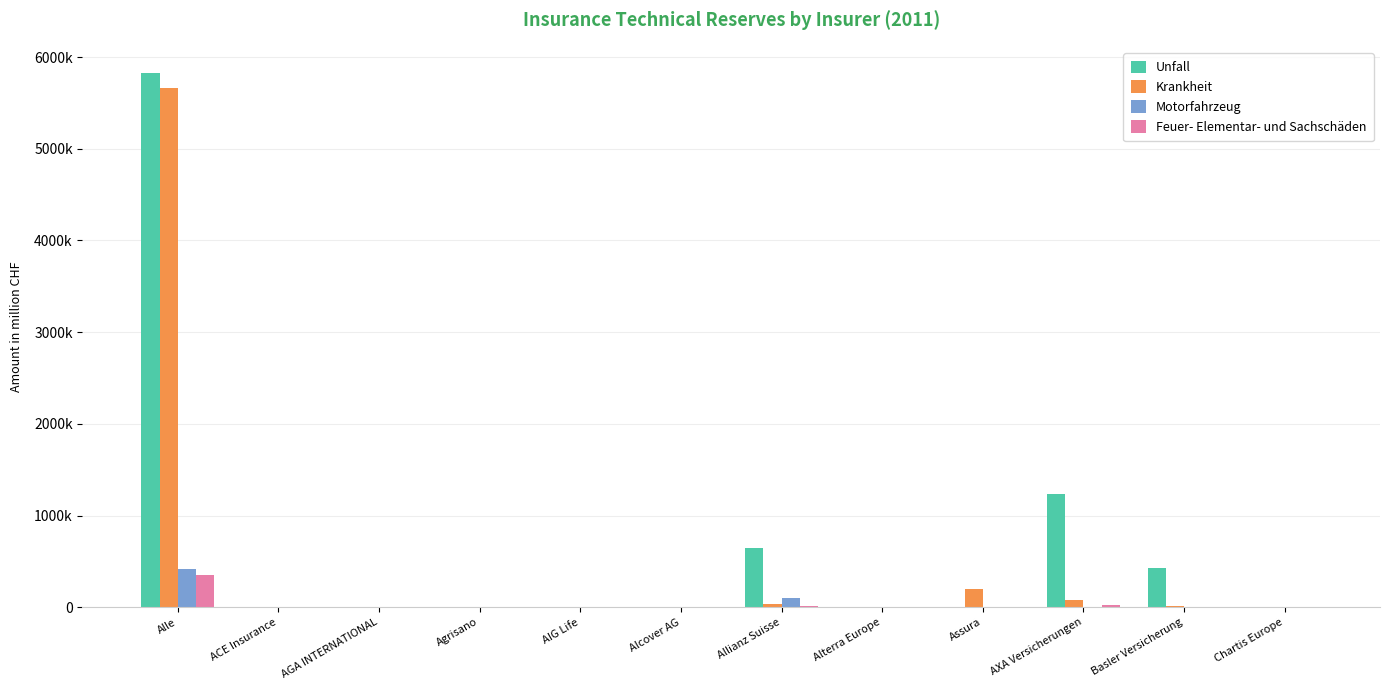

What are all the series names shown in the legend?

Unfall, Krankheit, Motorfahrzeug, Feuer- Elementar- und Sachschäden